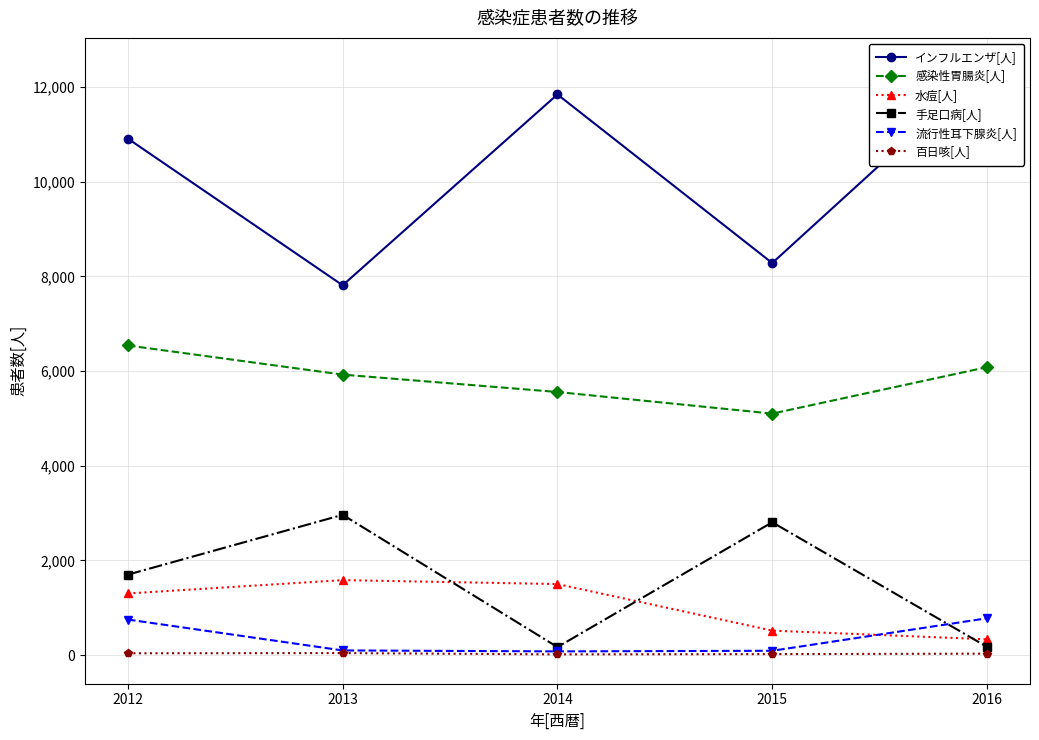

Read the インフルエンザ[人] value at 2016, to the nearest 100.

12400